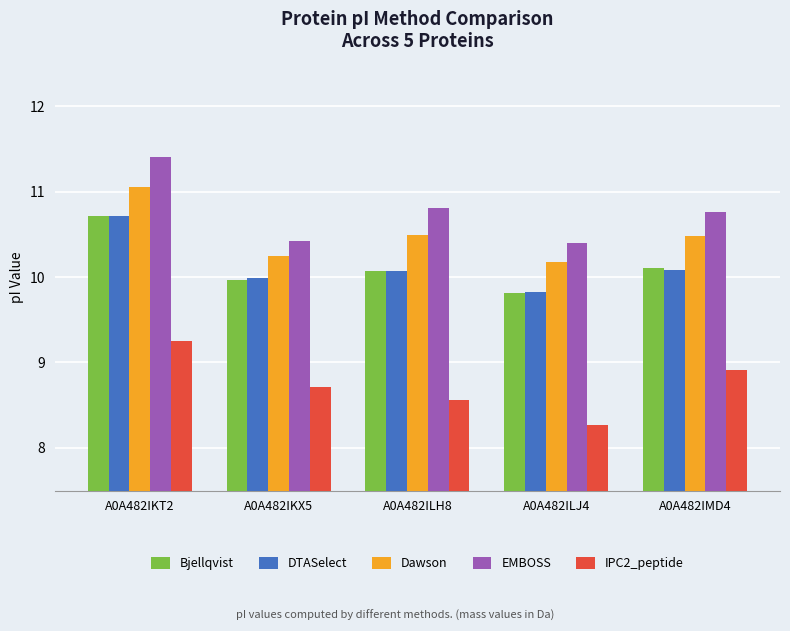

What is the total value across all series at A0A482IMD4?

50.3